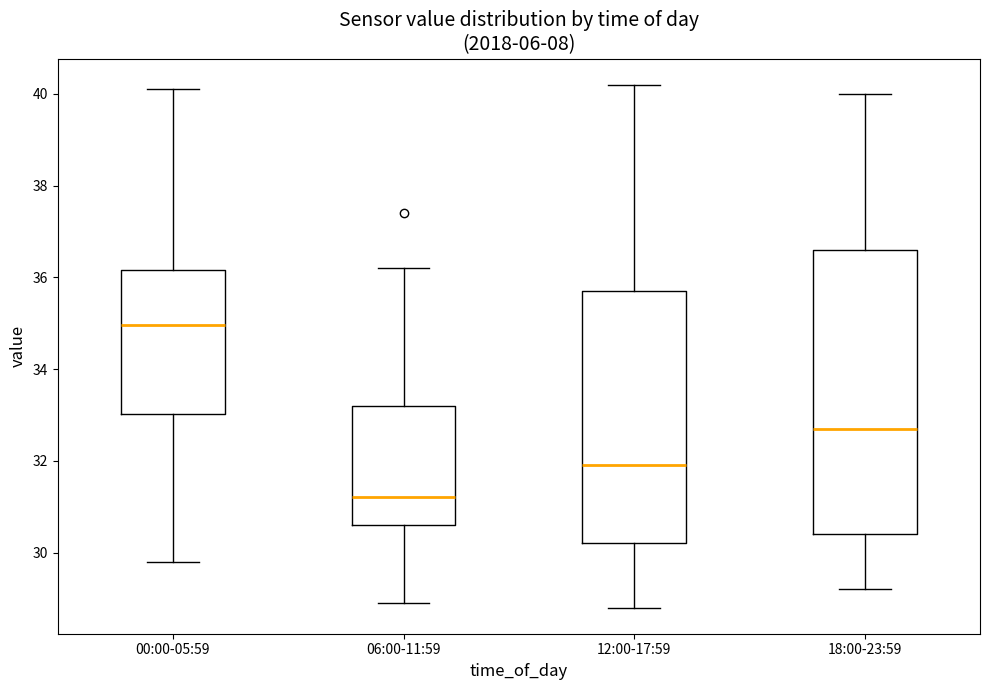

Which box is the tallest, from its lower edge to its upper edge?

18:00-23:59